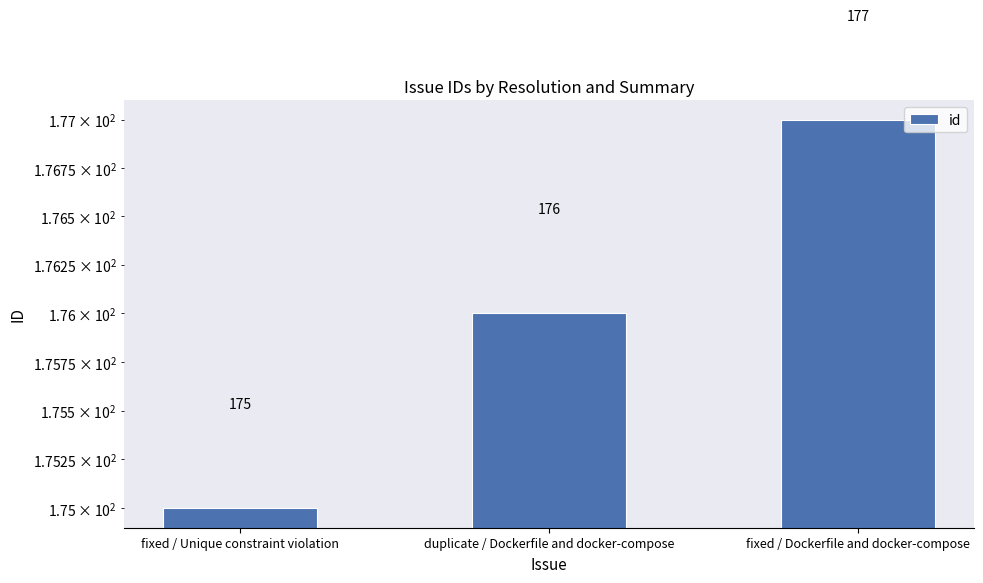

Rank the categories by value from highest to lowest.

fixed / Dockerfile and docker-compose, duplicate / Dockerfile and docker-compose, fixed / Unique constraint violation